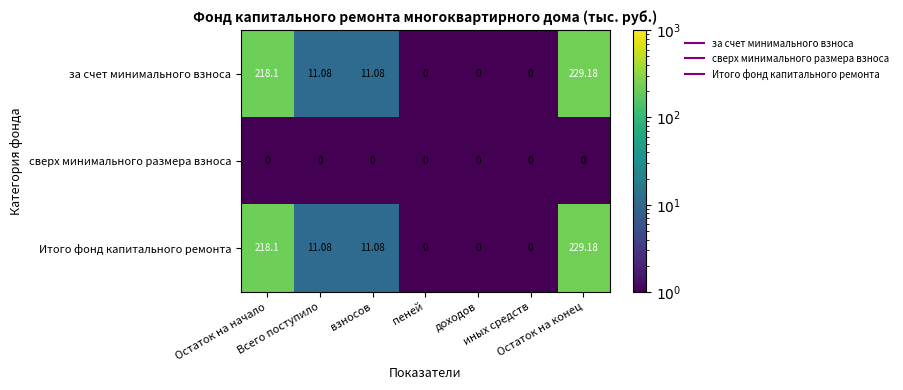

Which series has the largest total across all categories?

за счет минимального взноса